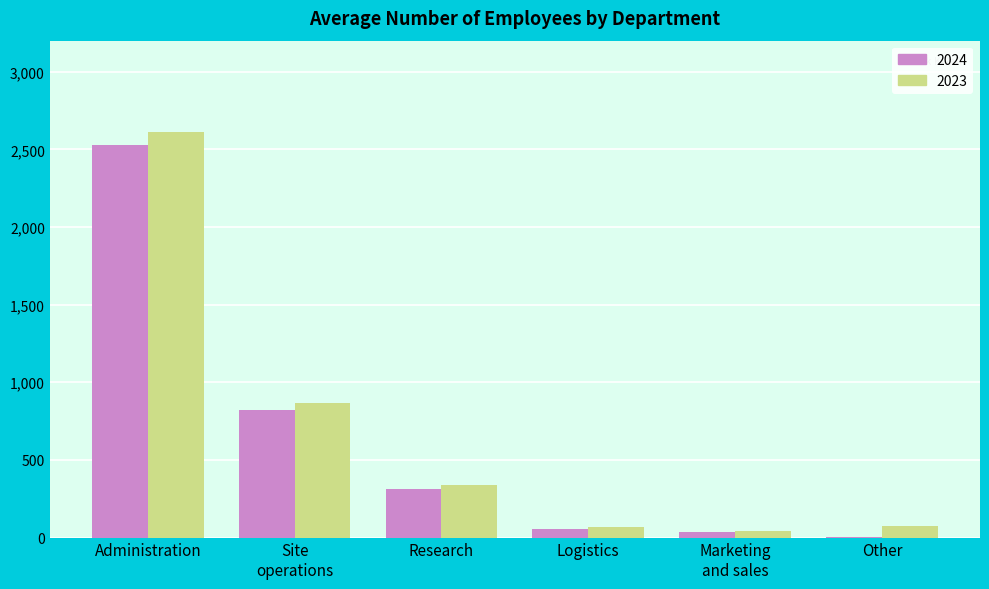

At which label does 2024 reach its peak?

Administration